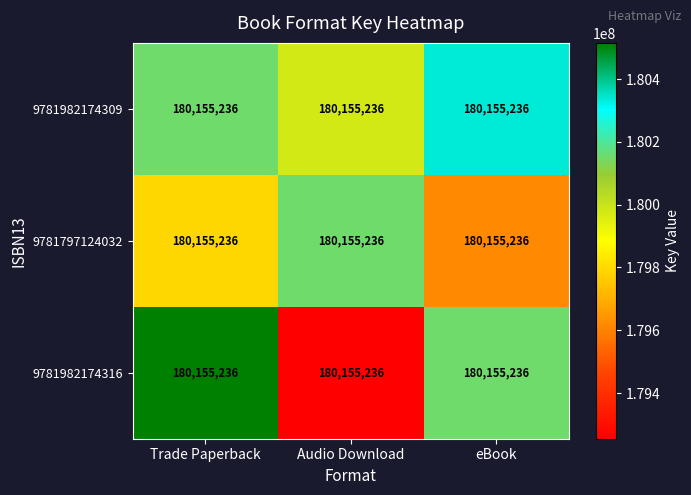

Is the value of 9781982174316 at Audio Download greater than the value of 9781982174309 at Trade Paperback?

No